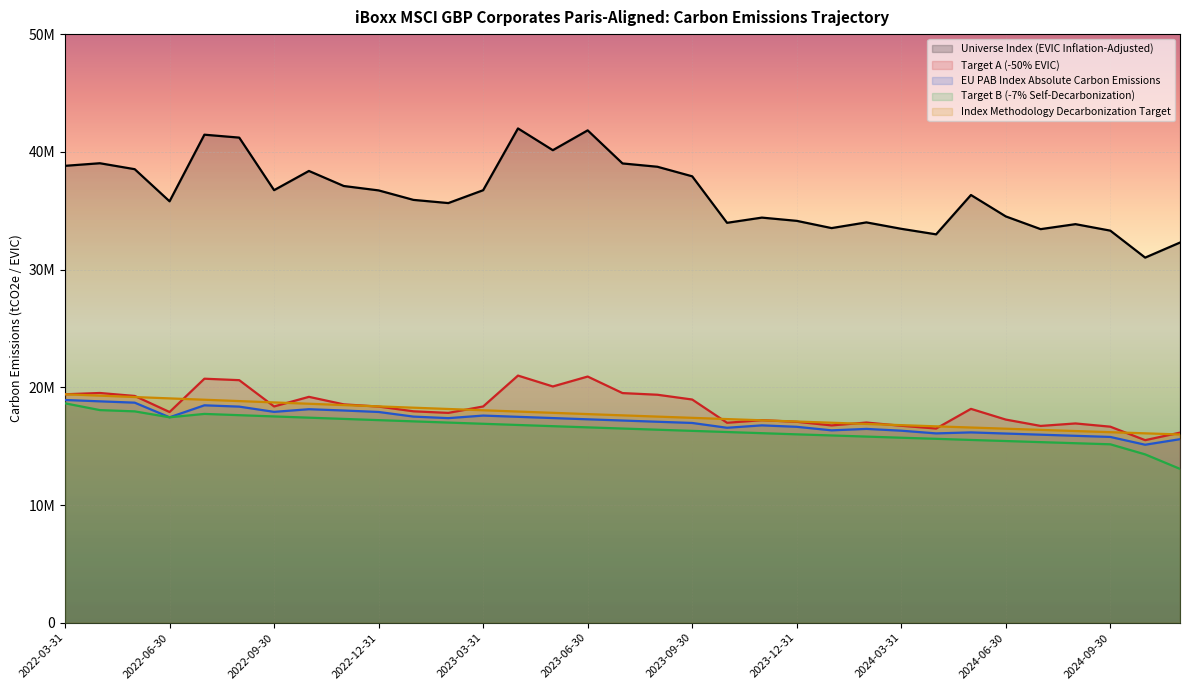

Which series has the largest total across all categories?

Universe Index (EVIC Inflation-Adjusted)